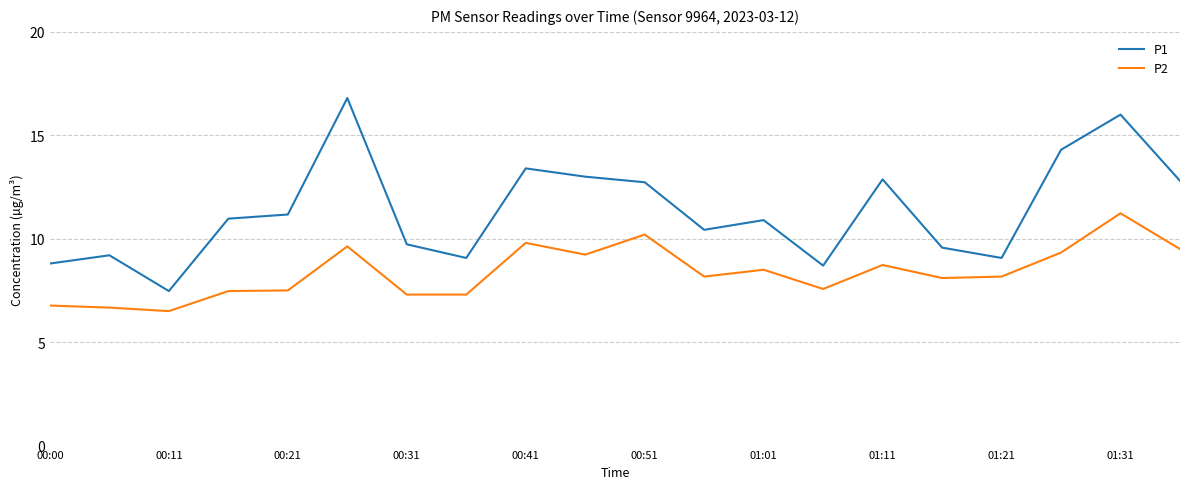

Which series has the largest total across all categories?

P1